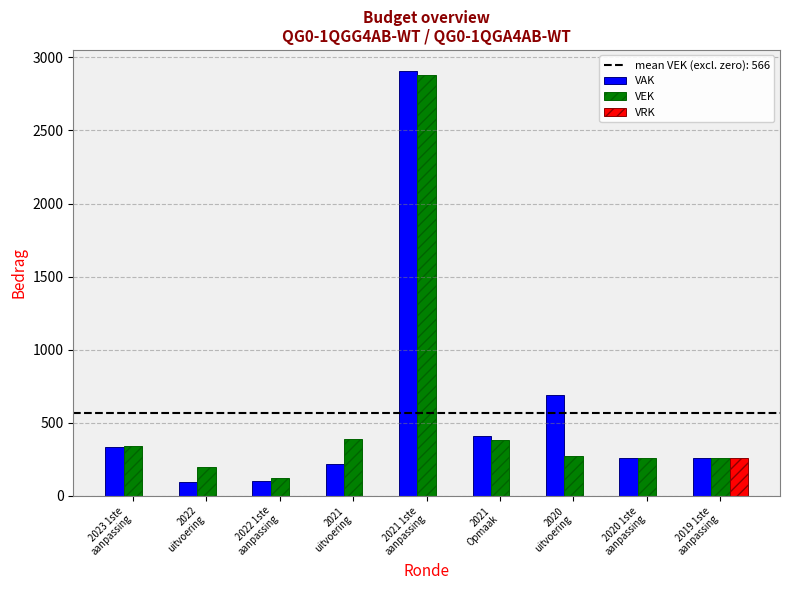

Are the bars grouped side by side (vs. stacked)?

Yes